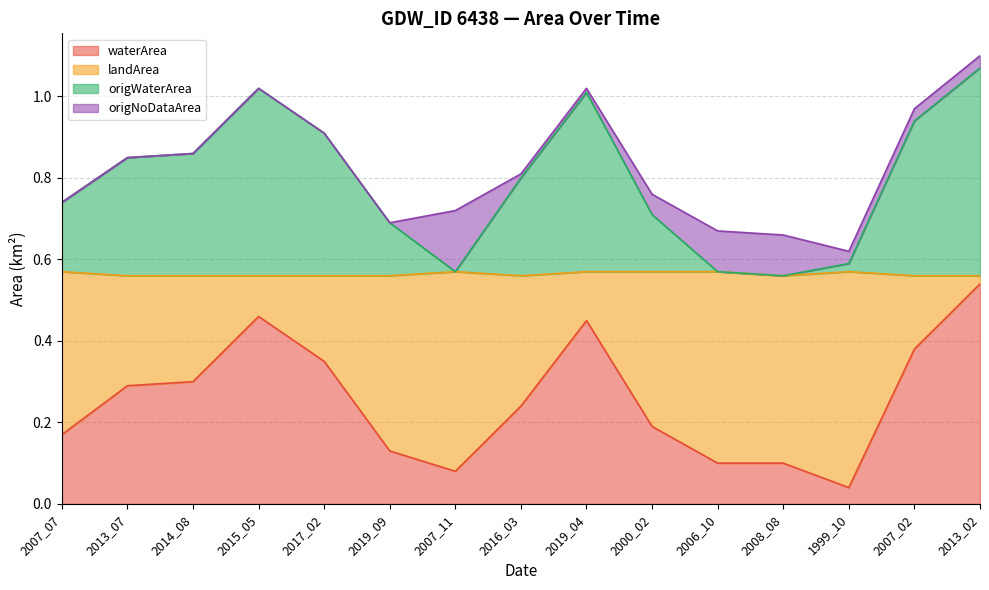

At which label does waterArea reach its minimum?

1999_10